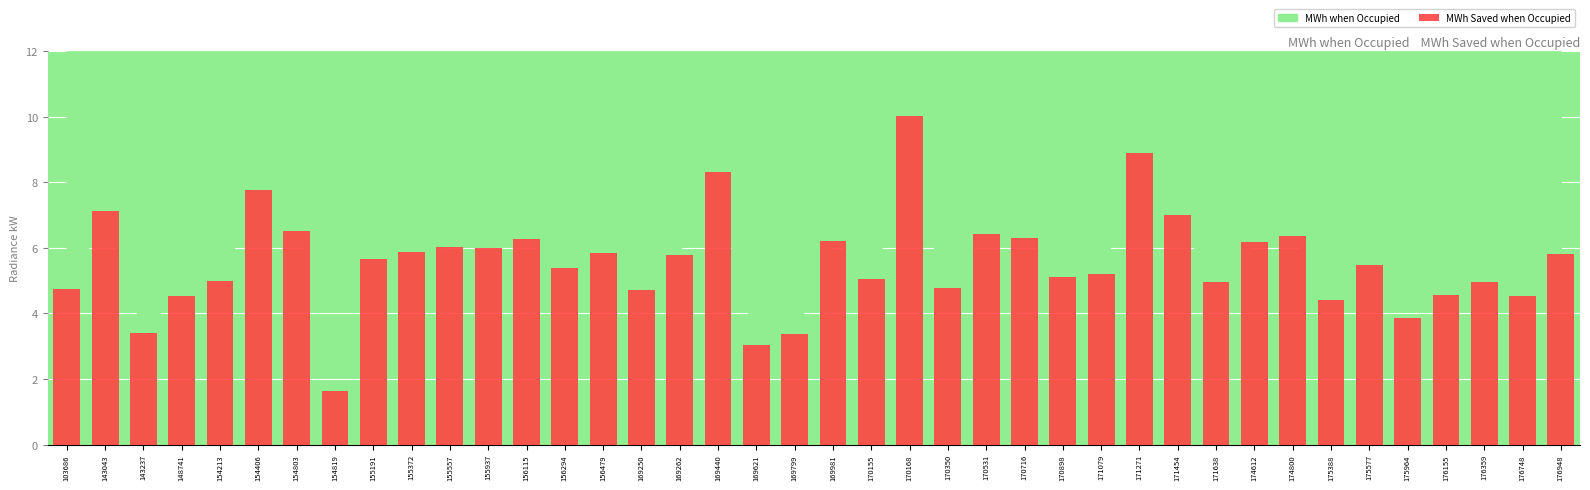

At which category does the chart reach its minimum across all series?

154819